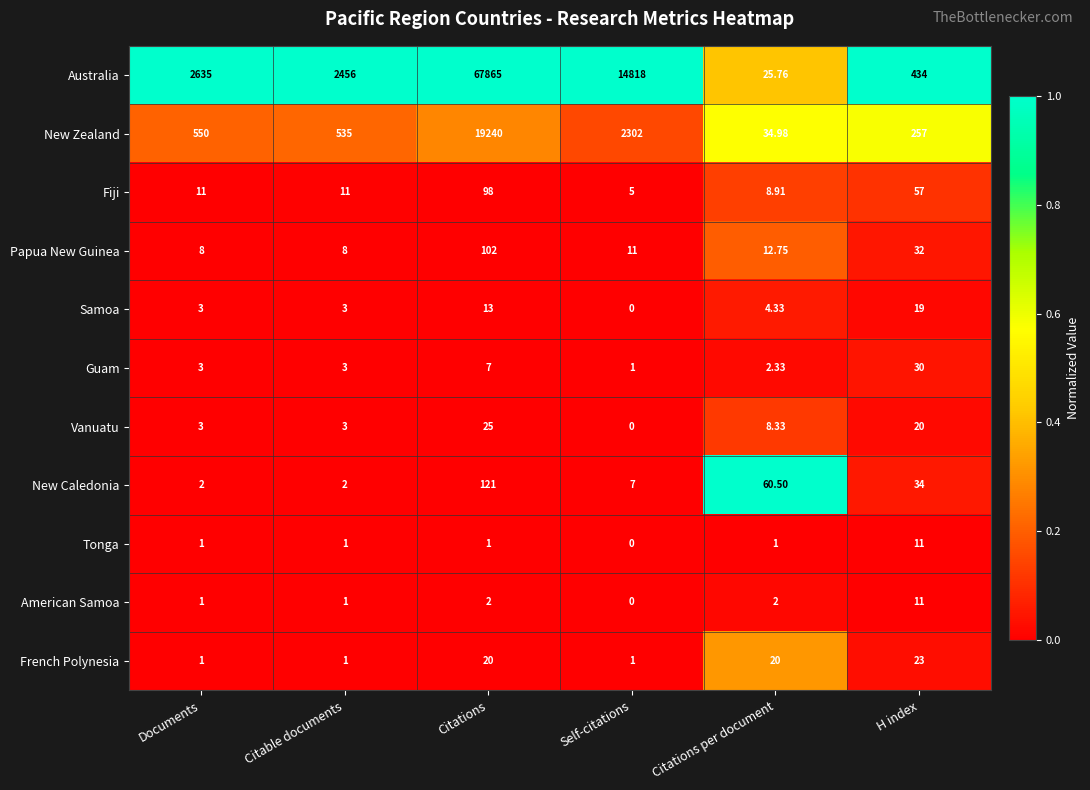

Which series has the widest spread of values?

Australia